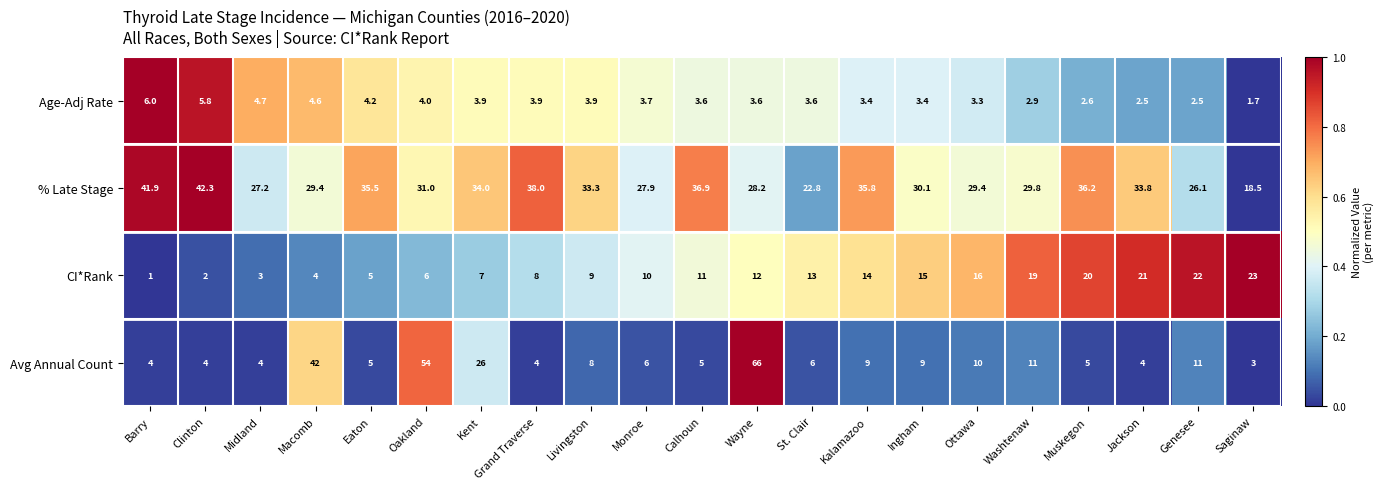

What is the total value across all series at Saginaw?

46.2